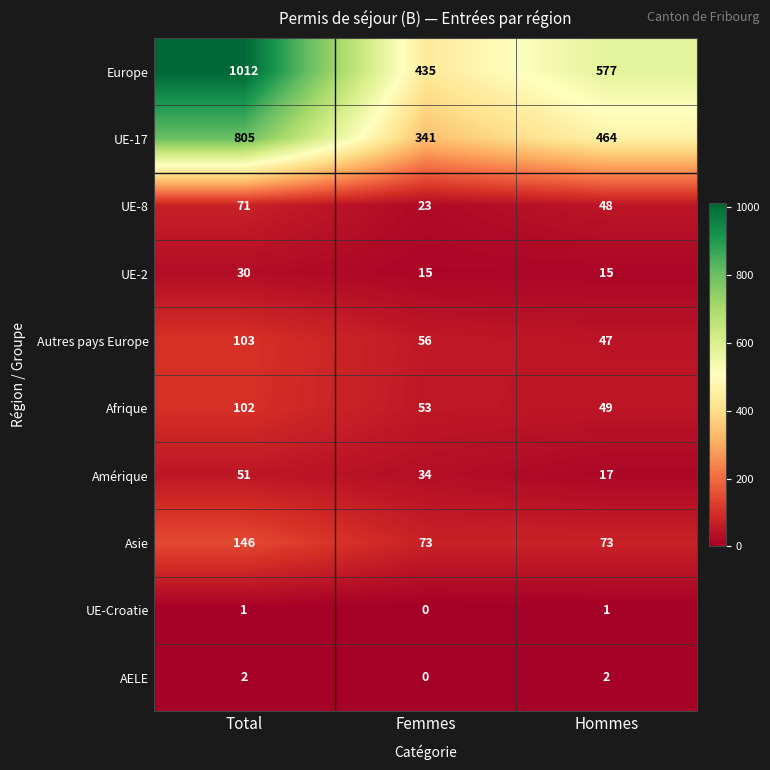

What is the total value across all series at Hommes?

1293